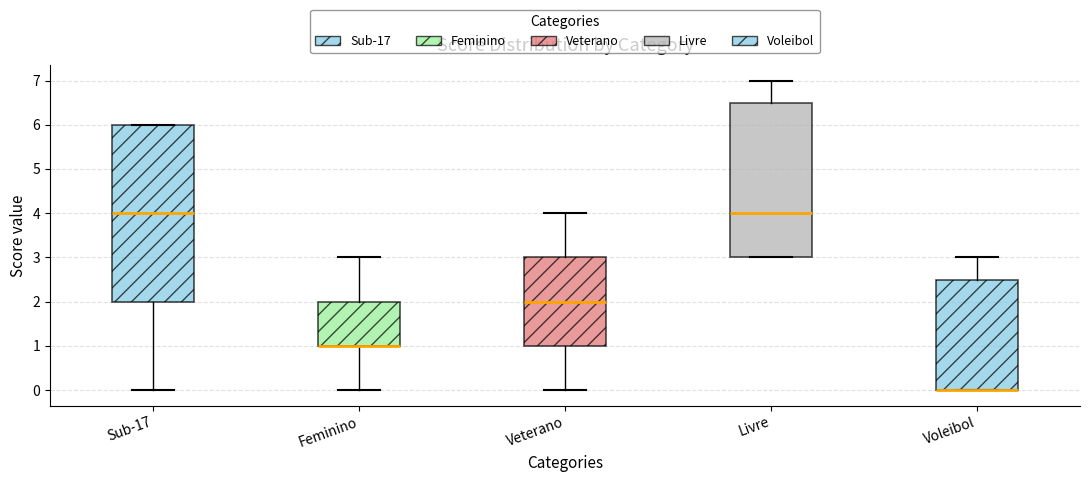

Where is the lower edge of the box for Livre on the y-axis? The values are not printed on the chart, so give them approximately, as read against the axis.

3.0